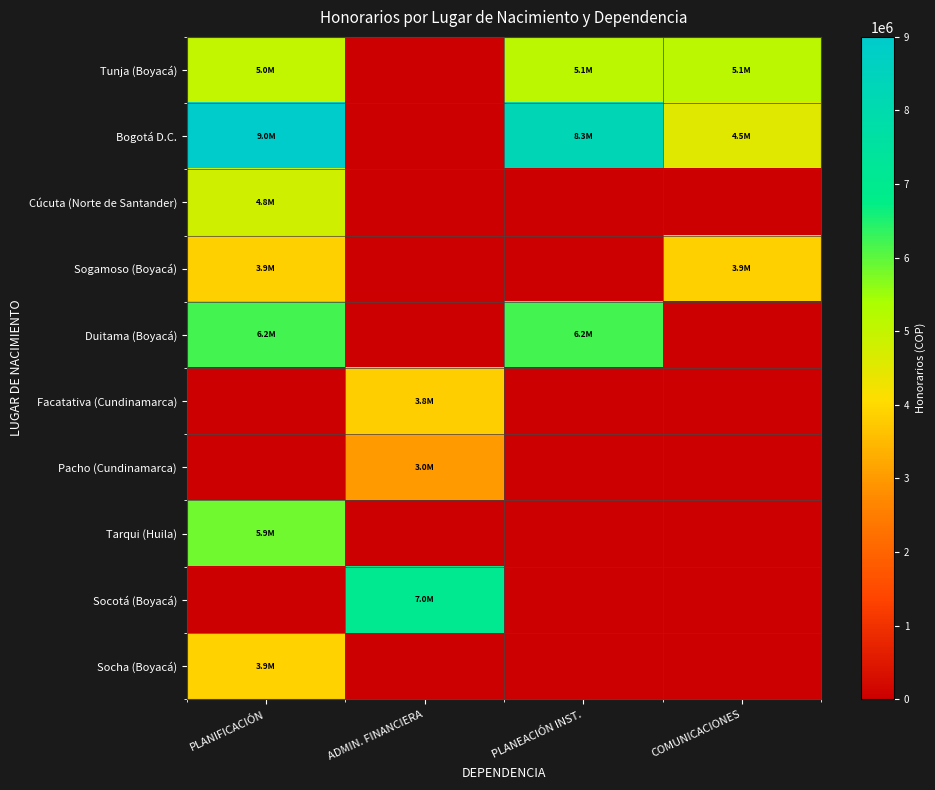

List the series in order of their peak value, highest first.

Bogotá D.C., Socotá (Boyacá), Duitama (Boyacá), Tarqui (Huila), Tunja (Boyacá), Cúcuta (Norte de Santander), Socha (Boyacá), Sogamoso (Boyacá), Facatativa (Cundinamarca), Pacho (Cundinamarca)